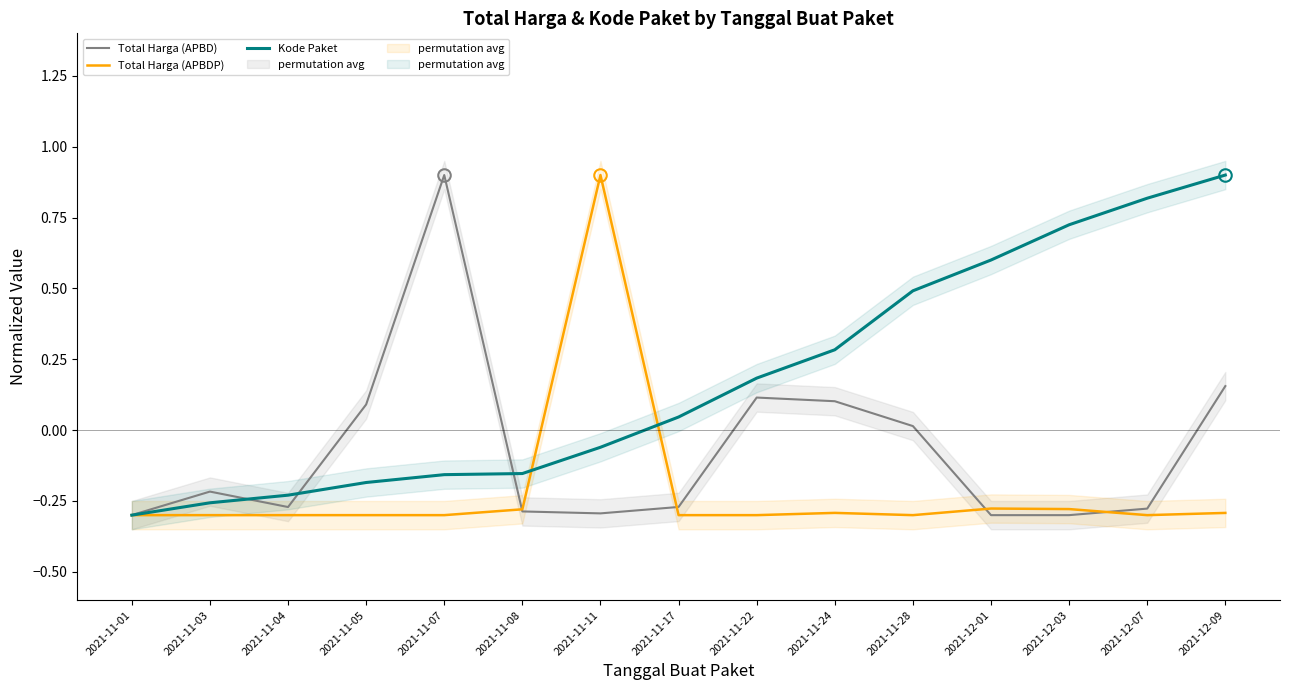

How many series are shown in this chart?

3